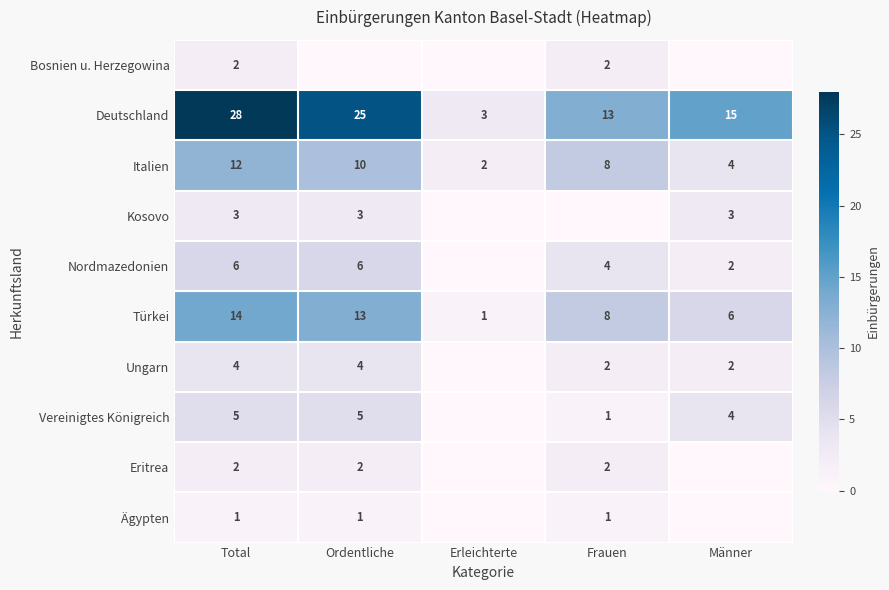

What is the sum of the Italien values at Ordentliche and Total?

22